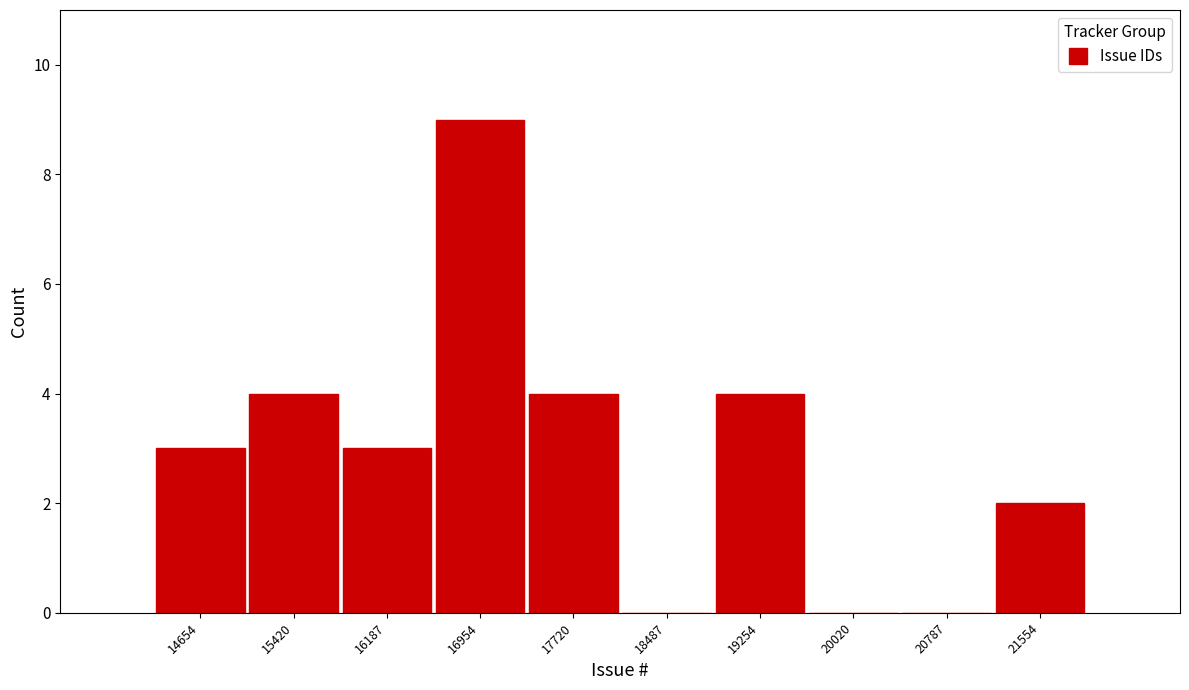

Reading left to right, what are all the values shown in this chart?

14654=3	15420=4	16187=3	16954=9	17720=4	18487=0	19254=4	20020=0	20787=0	21554=2